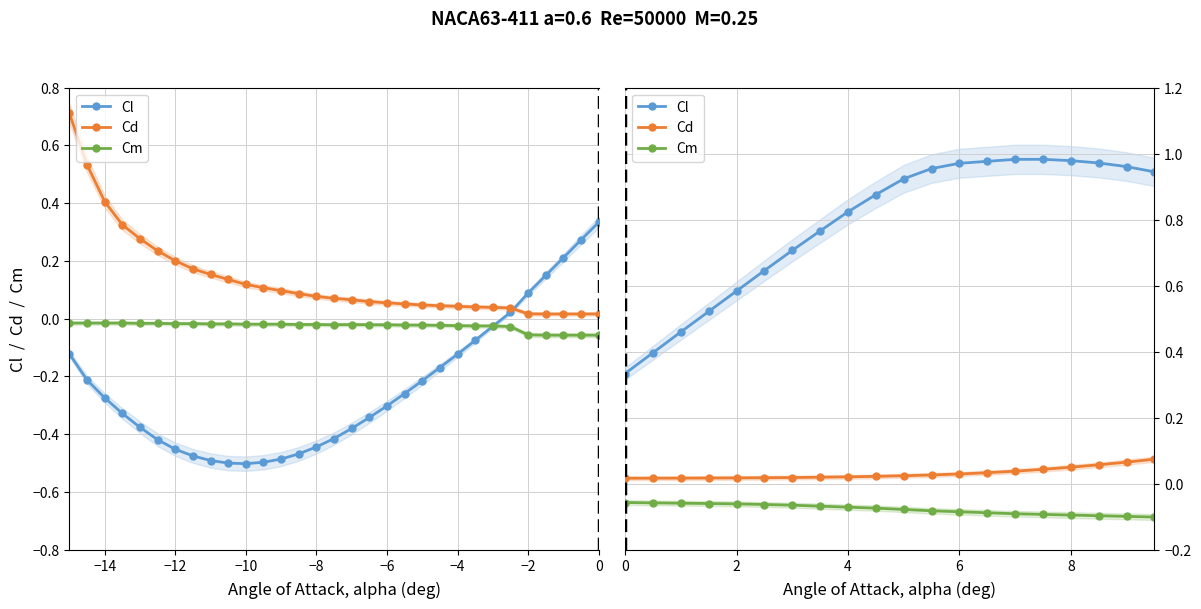

Is the value of Cl at 12 greater than the value of Cm at 13?

Yes